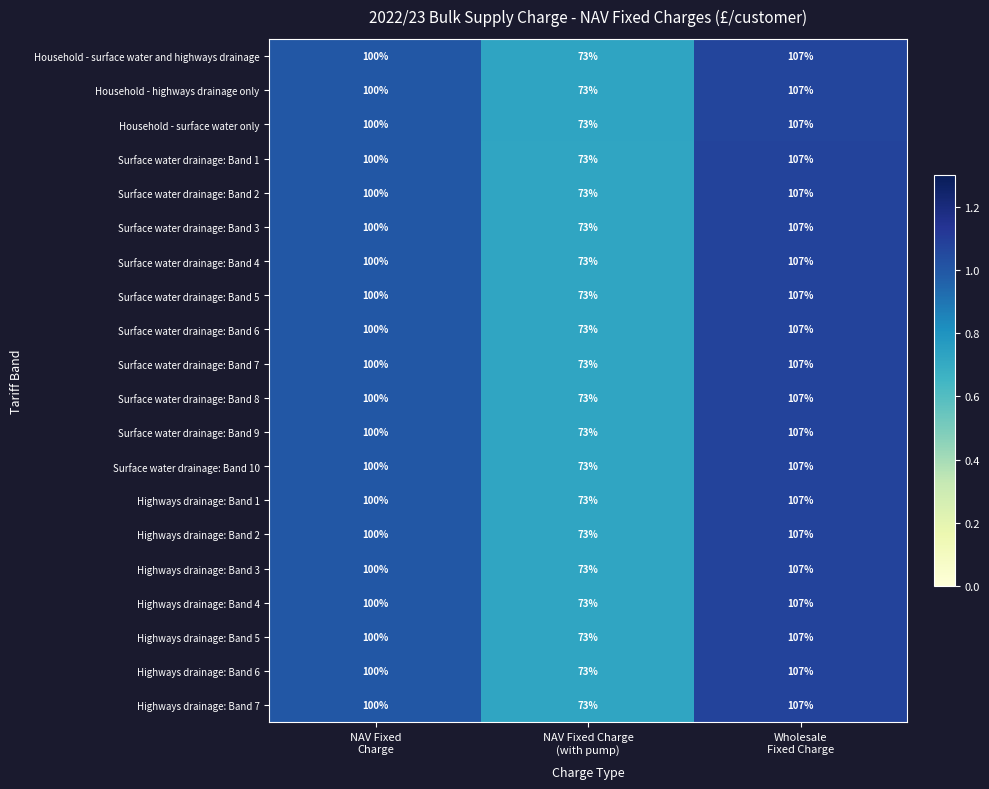

Count the Household - highways drainage only values in the range 73 to 107.

3